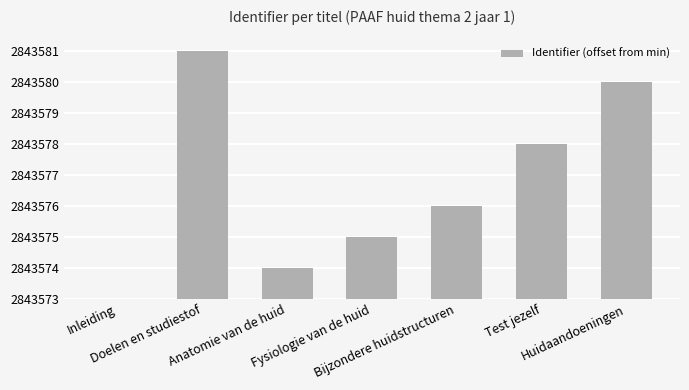

Approximately how many times larger is the value at Huidaandoeningen compared to Bijzondere huidstructuren?

2.3